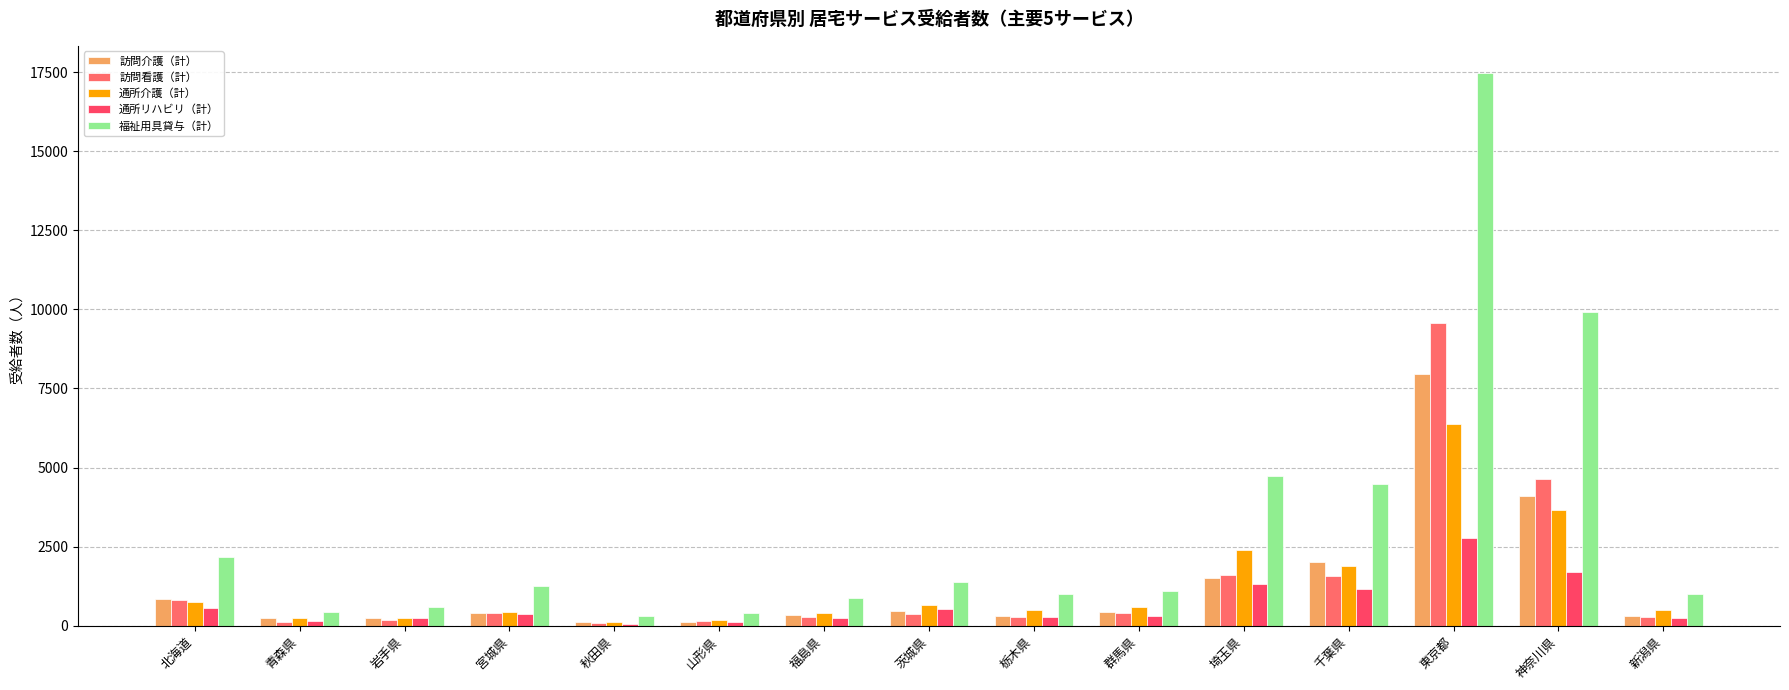

What is the spread (max minus min) of values at 福島県?

635